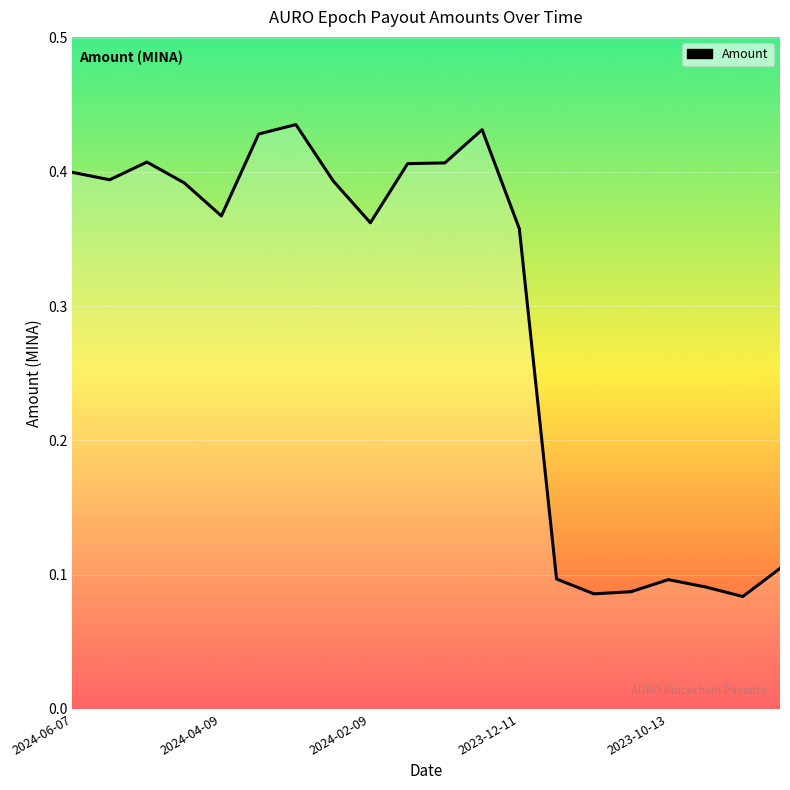

What is the greatest value displayed?

0.4